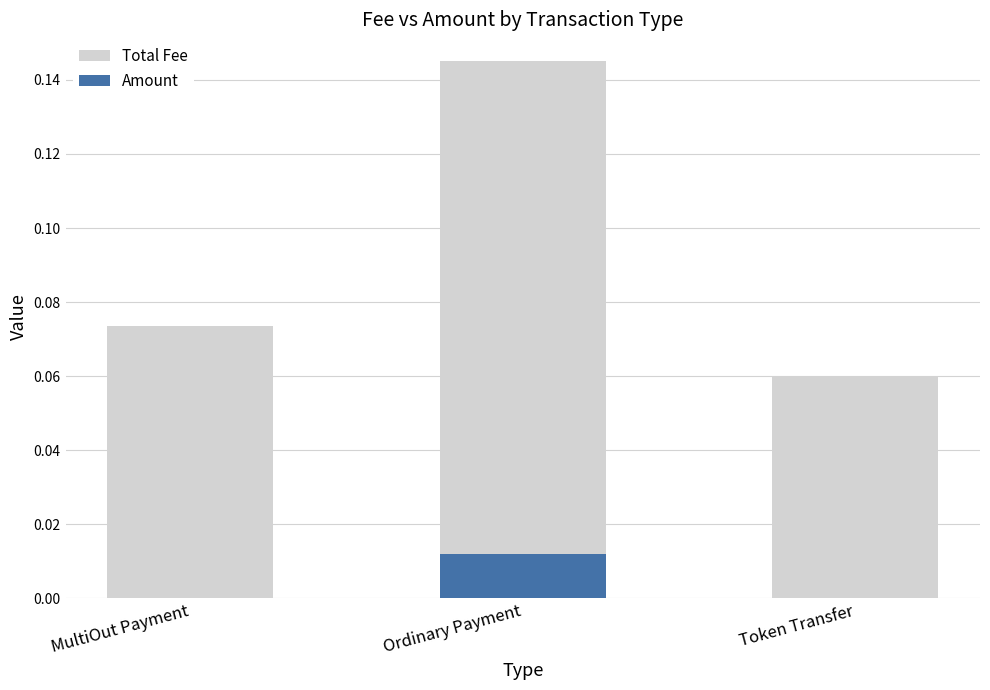

Between Token Transfer and Ordinary Payment, which is larger?

Ordinary Payment